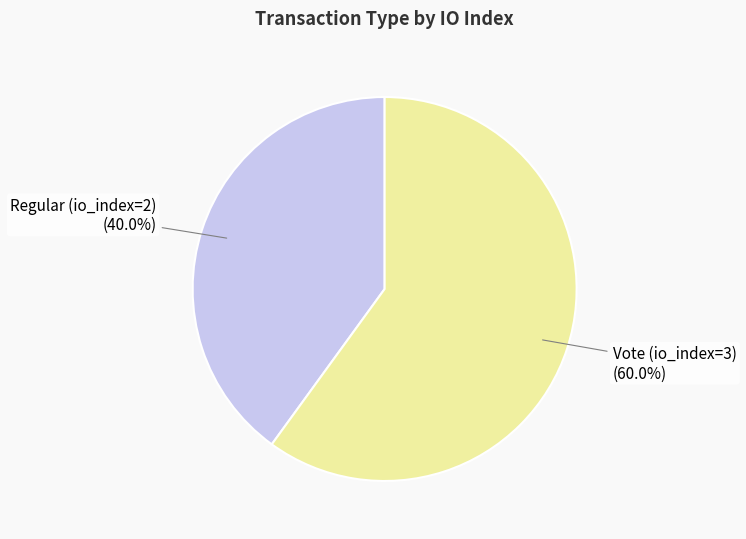

Does any single category account for the majority?

Yes